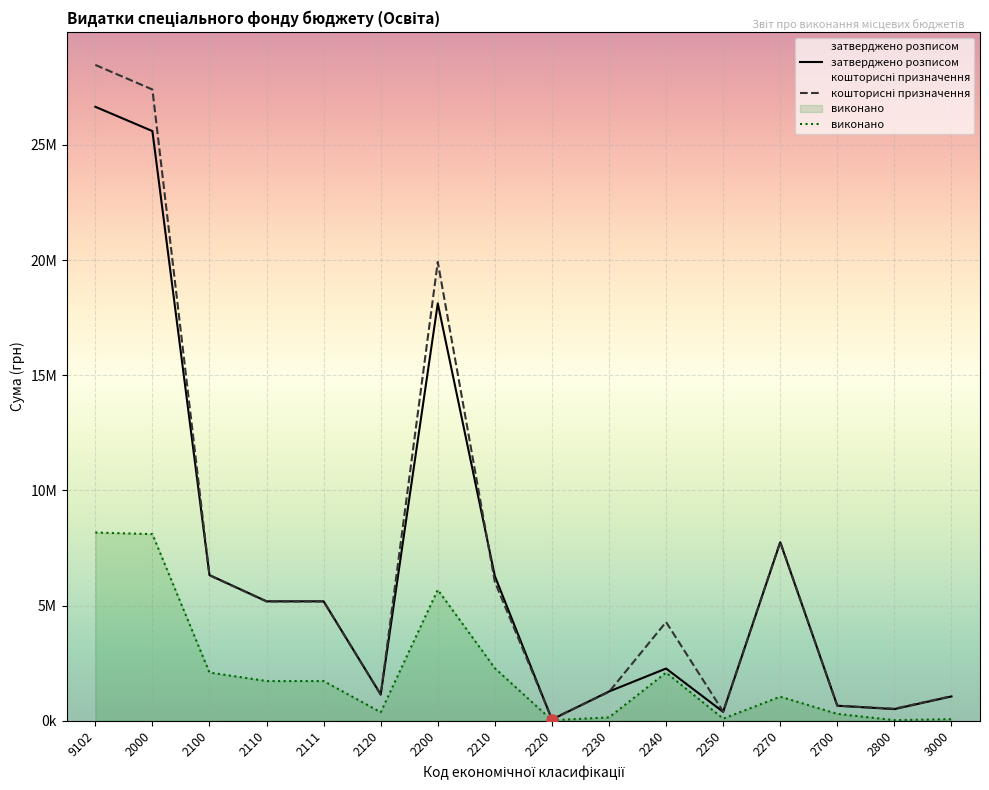

Is it true that виконано equals 1045136.2 at 2270?

True